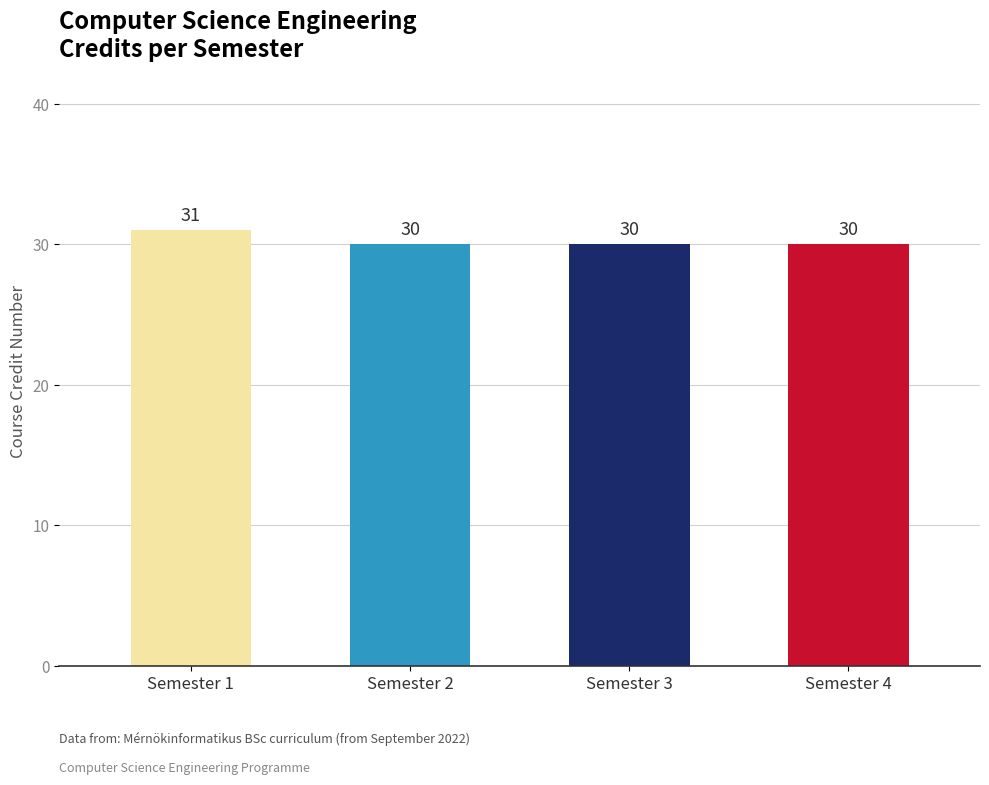

What is the value of the 2nd bar from the left?

30